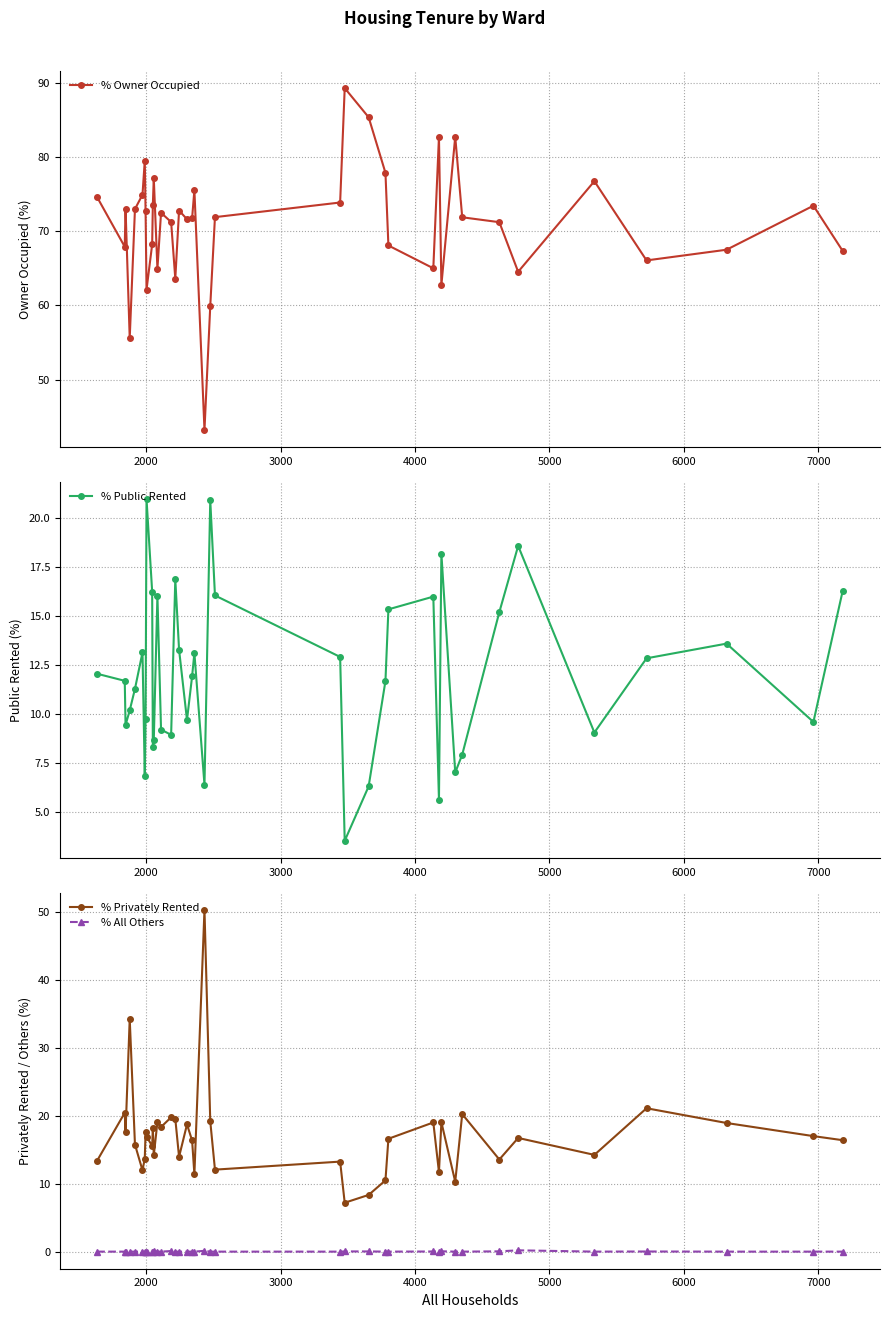

How many interior local valleys does the % Public Rented series have?

11